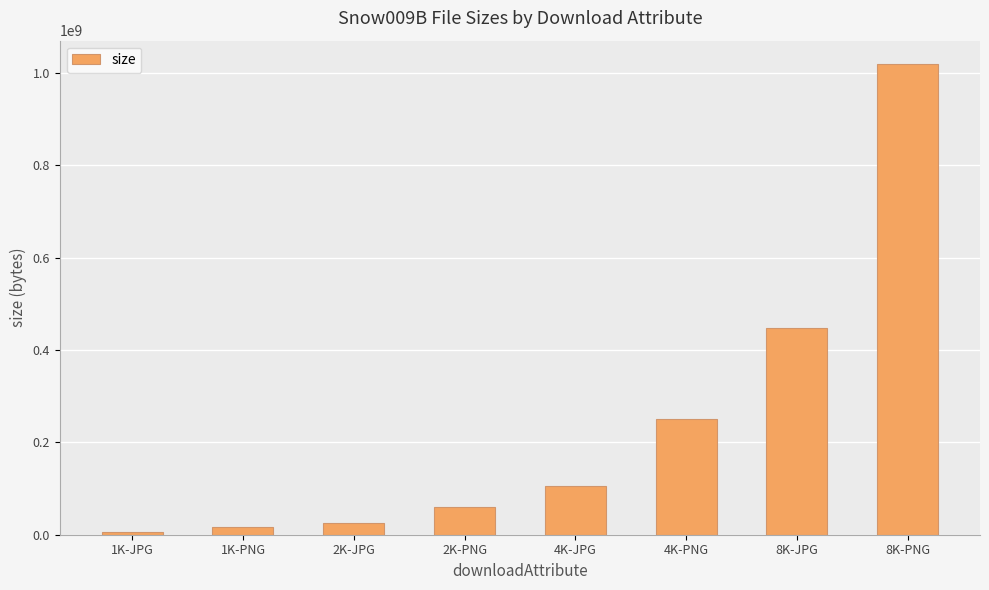

What is the difference between the maximum and minimum values?

1012652750